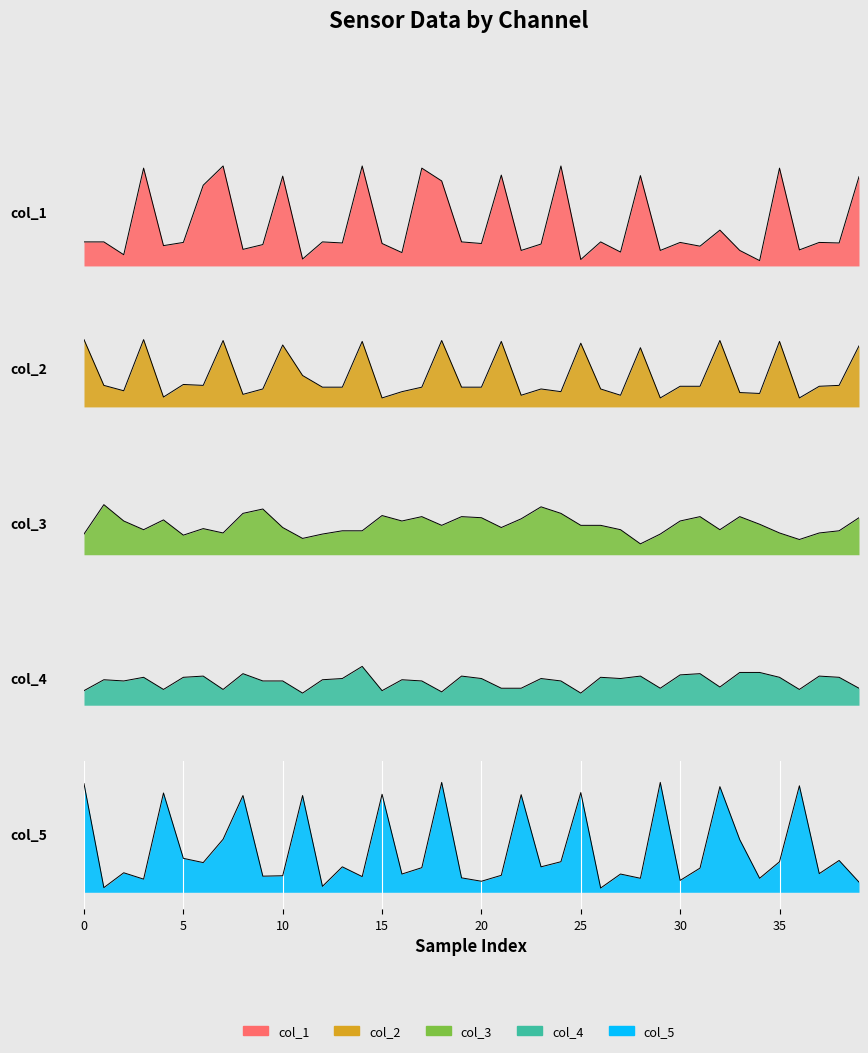

Is it true that col_4 equals 5.2 at 31?

True